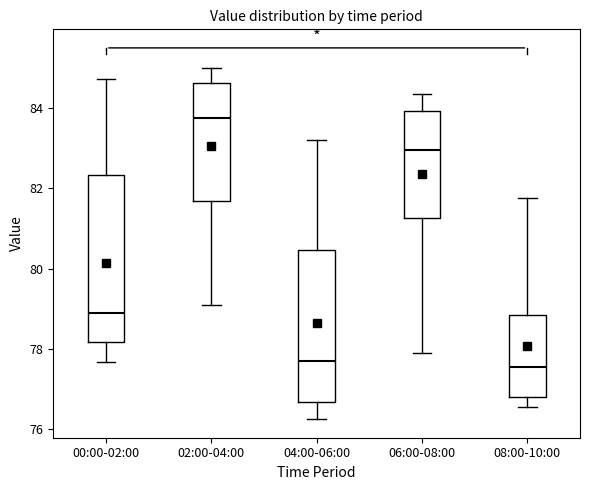

Reading left to right, transcribe this box plot: for each box, give where its median line is, the range the box spans, and where its two whiskers end, as read against the y-axis. The values are not printed on the chart, so give them approximately, as read against the axis.

00:00-02:00: median 79.0, box 78.2 to 82.4, whiskers 77.6 to 84.8
02:00-04:00: median 83.8, box 81.6 to 84.6, whiskers 79.2 to 85.0
04:00-06:00: median 77.8, box 76.6 to 80.4, whiskers 76.2 to 83.2
06:00-08:00: median 83.0, box 81.2 to 84.0, whiskers 78.0 to 84.4
08:00-10:00: median 77.6, box 76.8 to 78.8, whiskers 76.6 to 81.8